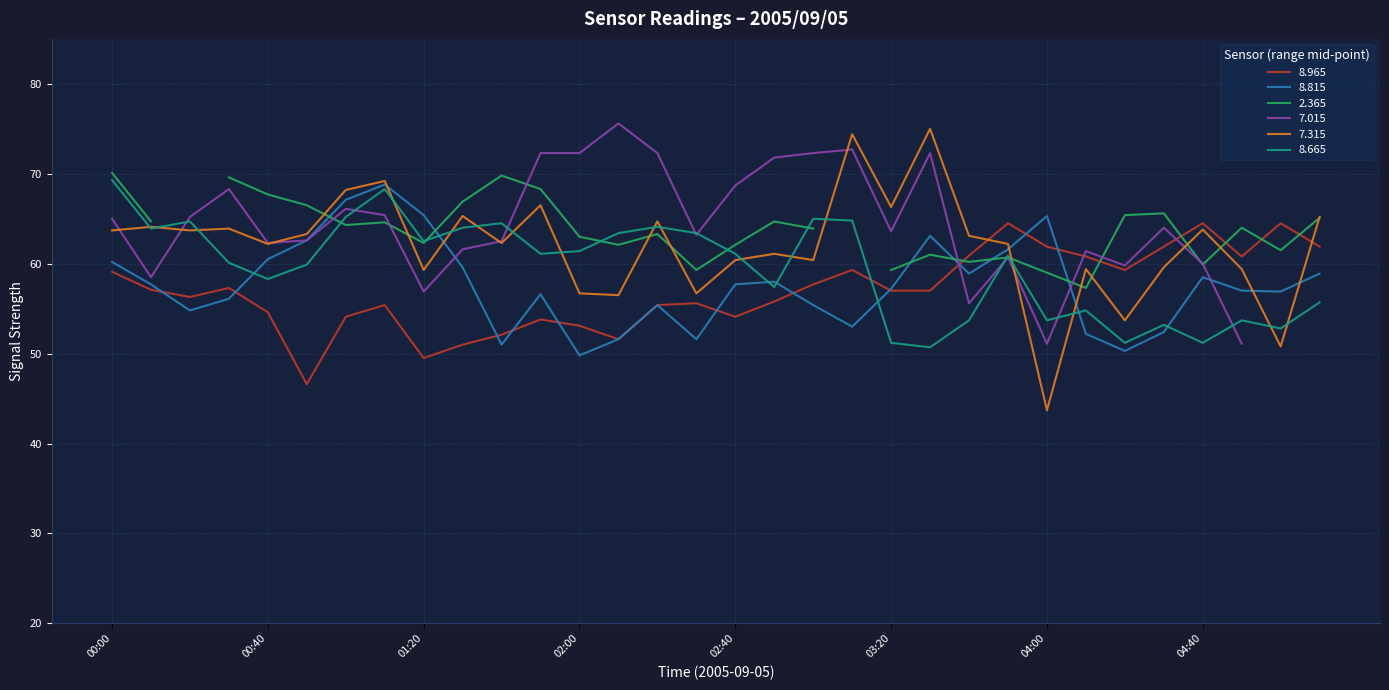

What is the difference between the maximum and minimum values in the   7.315 series?

31.3